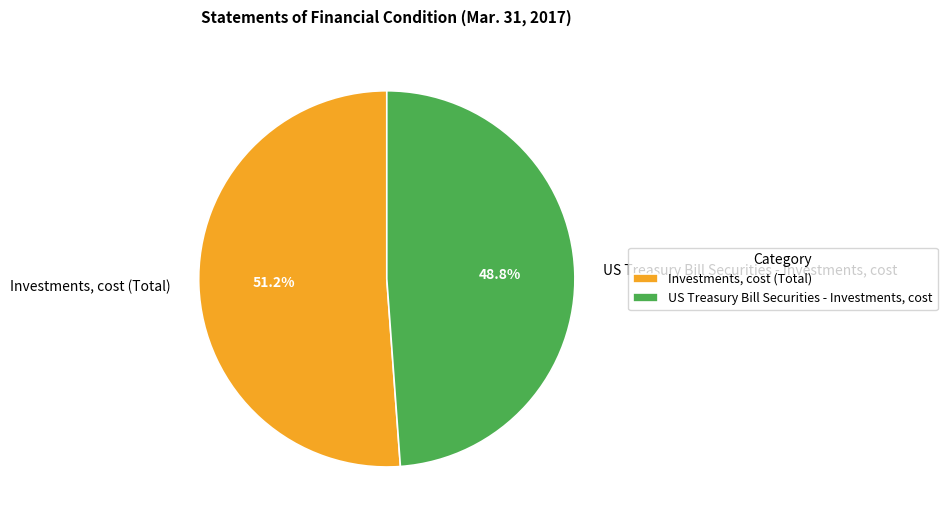

Between US Treasury Bill Securities - Investments, cost and Investments, cost (Total), which is larger?

Investments, cost (Total)